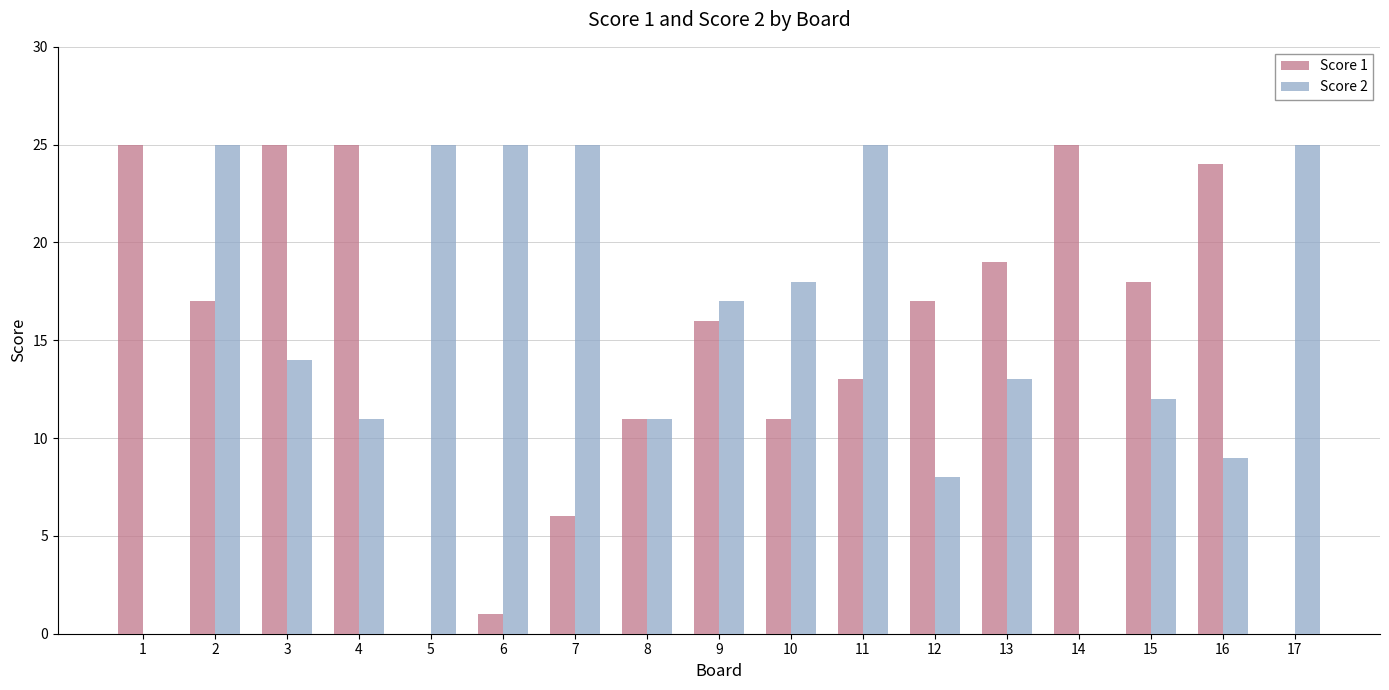

Is the value of Score 2 at 3 greater than the value of Score 1 at 1?

No